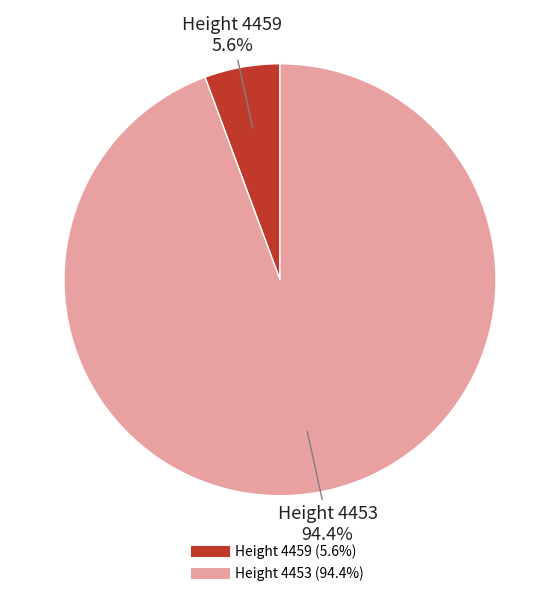

Count the number of slices in the pie.

2